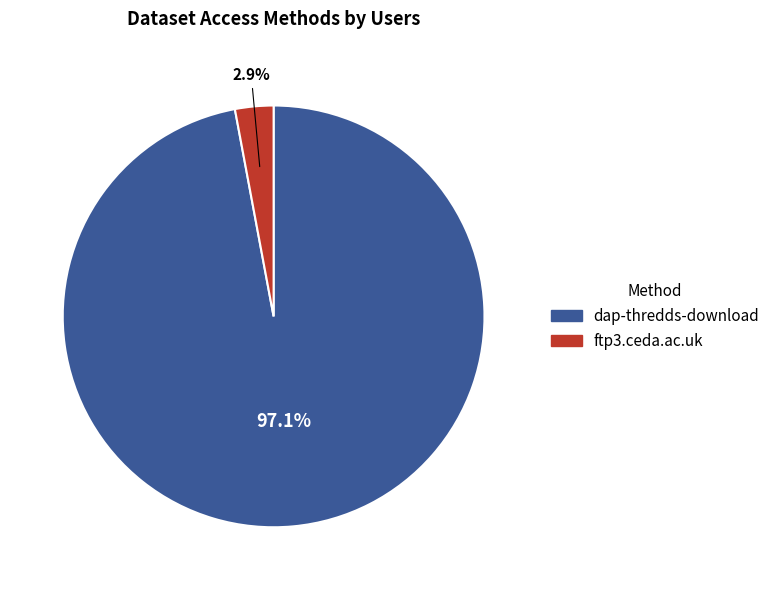

Combined, do ftp3.ceda.ac.uk and dap-thredds-download account for over 50%?

Yes